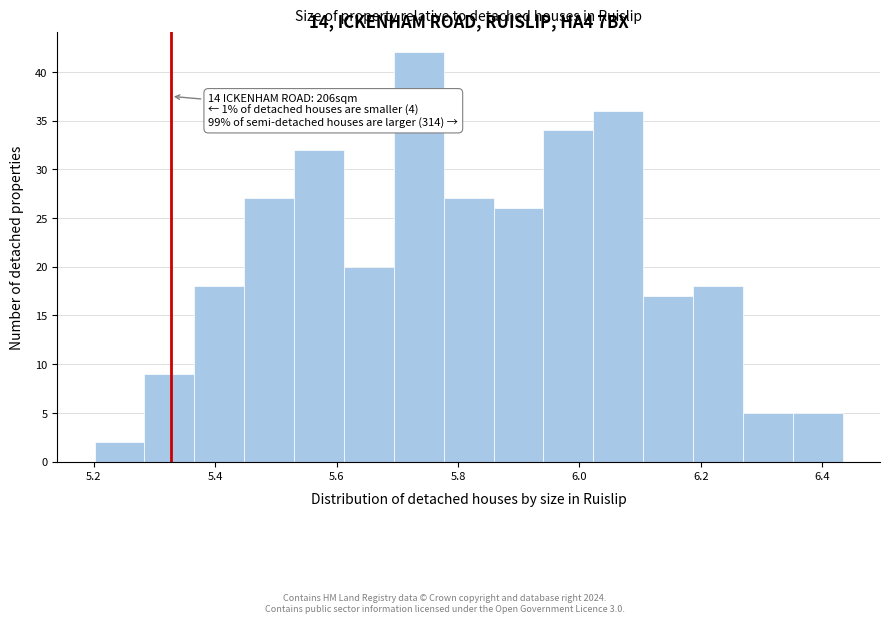

Which range on the x-axis has the tallest bar?

5.70 to 5.78